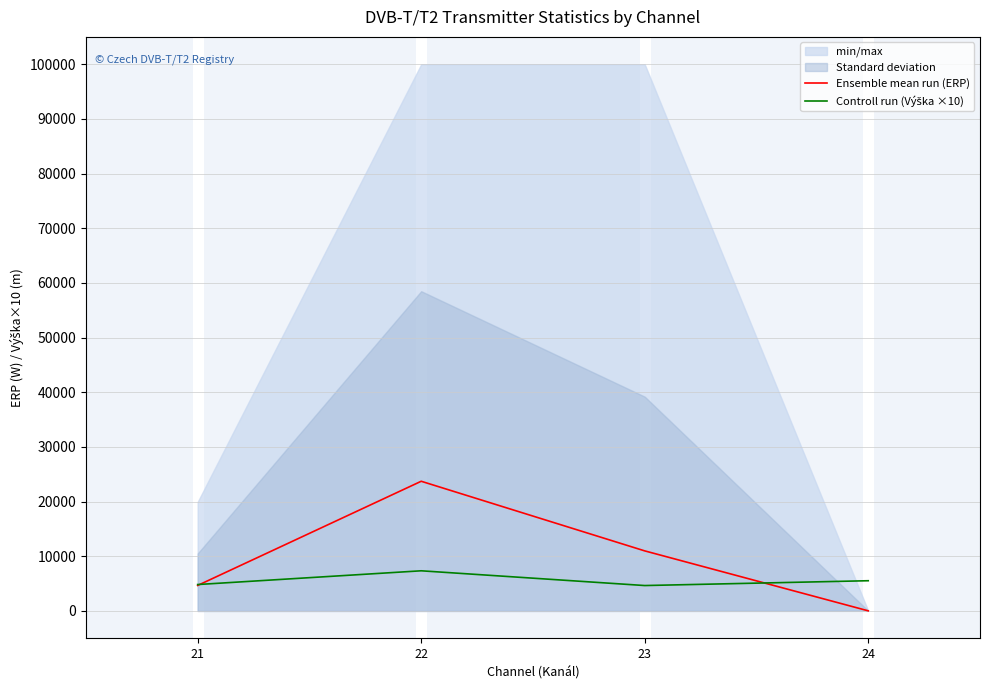

What value does the Ensemble mean run (ERP) series have at 22?

23722.2